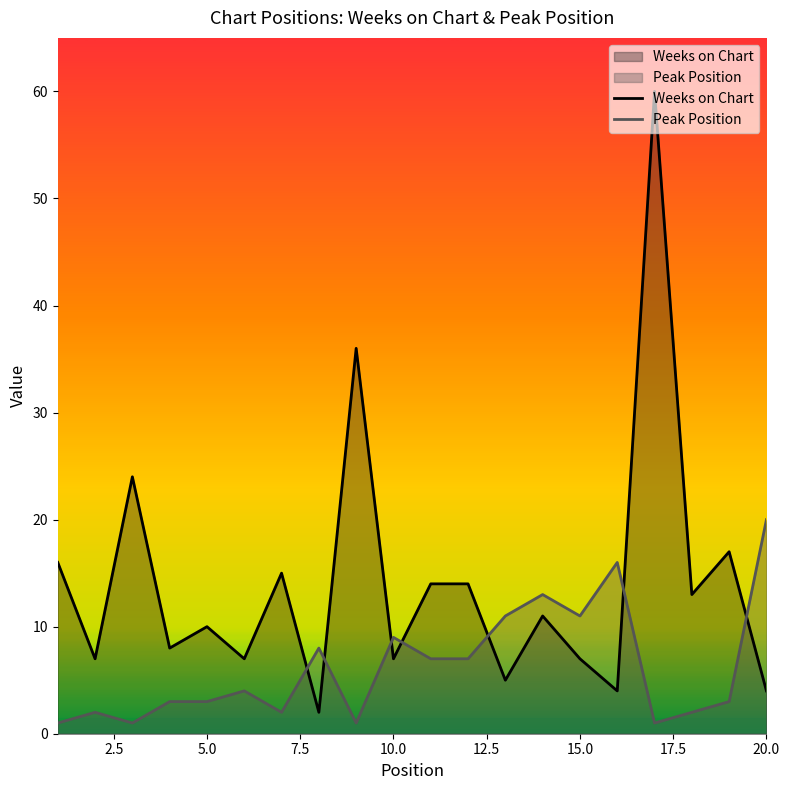

Rank the series by their maximum value, from highest to lowest.

Weeks on Chart, Peak Position